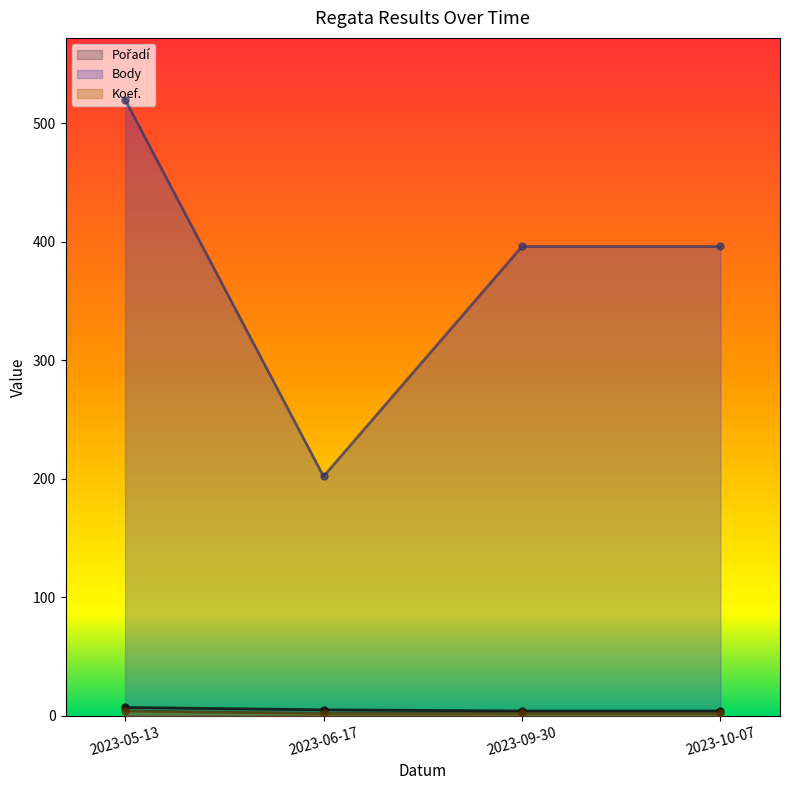

How many distinct data groups are displayed?

3